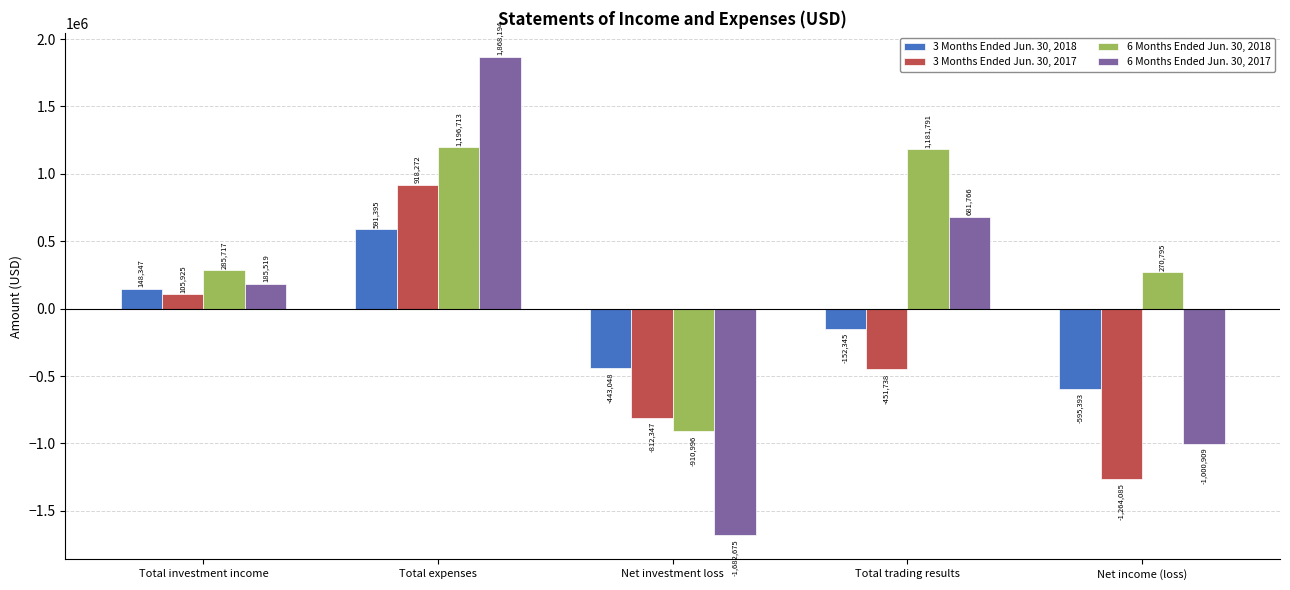

Reading right to left, transcribe all the data shown in this chart.

3 Months Ended Jun. 30, 2018: Net income (loss)=-595393	Total trading results=-152345	Net investment loss=-443048	Total expenses=591395	Total investment income=148347
3 Months Ended Jun. 30, 2017: Net income (loss)=-1264085	Total trading results=-451738	Net investment loss=-812347	Total expenses=918272	Total investment income=105925
6 Months Ended Jun. 30, 2018: Net income (loss)=270795	Total trading results=1181791	Net investment loss=-910996	Total expenses=1196713	Total investment income=285717
6 Months Ended Jun. 30, 2017: Net income (loss)=-1000909	Total trading results=681766	Net investment loss=-1682675	Total expenses=1868194	Total investment income=185519